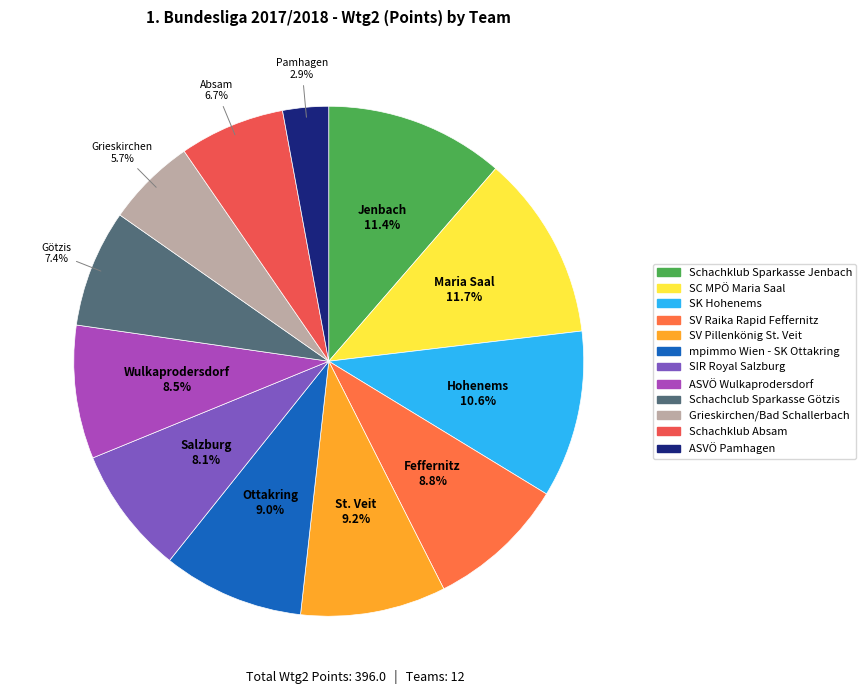

What percentage is the SC MPÖ Maria Saal slice, to the nearest percent?

12%